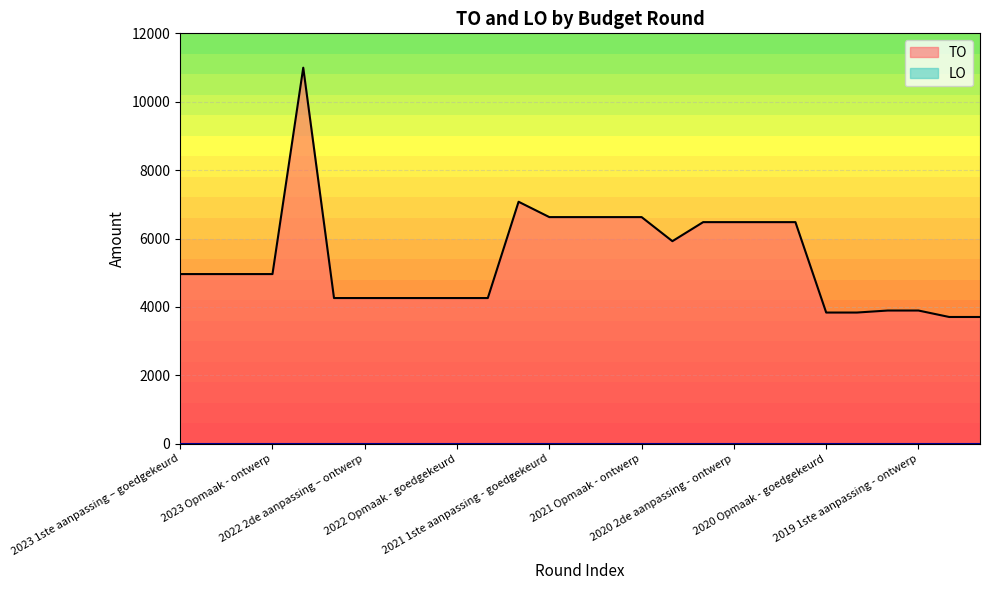

What is the difference between the maximum and minimum values in the TO series?

7290